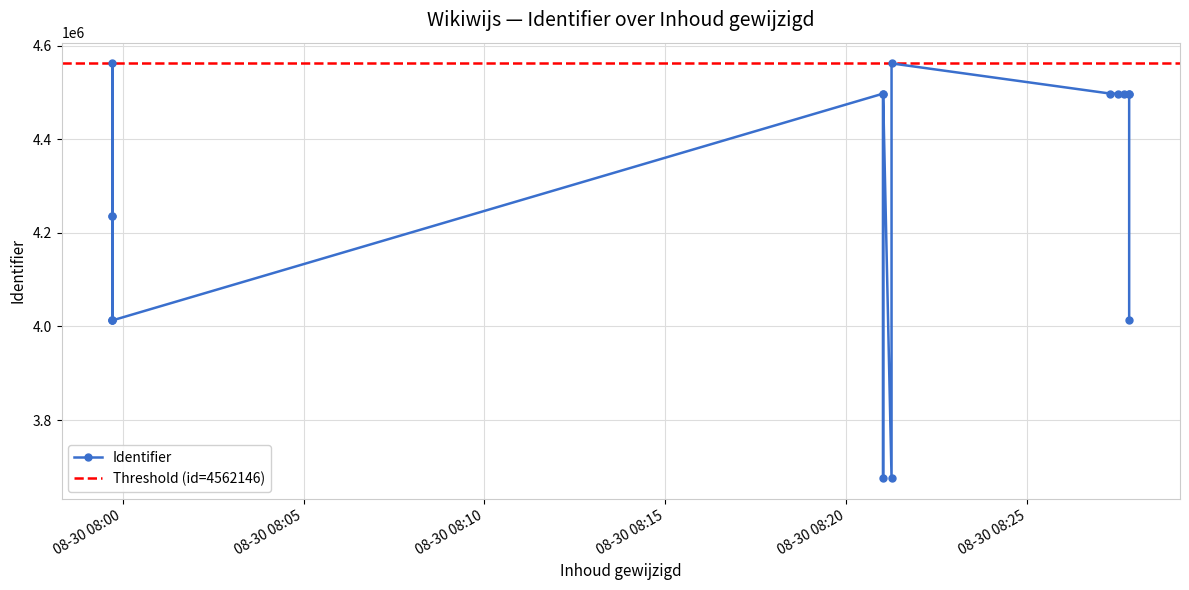

Where does the data first go above 4497578?

2018-08-30 07:59:43